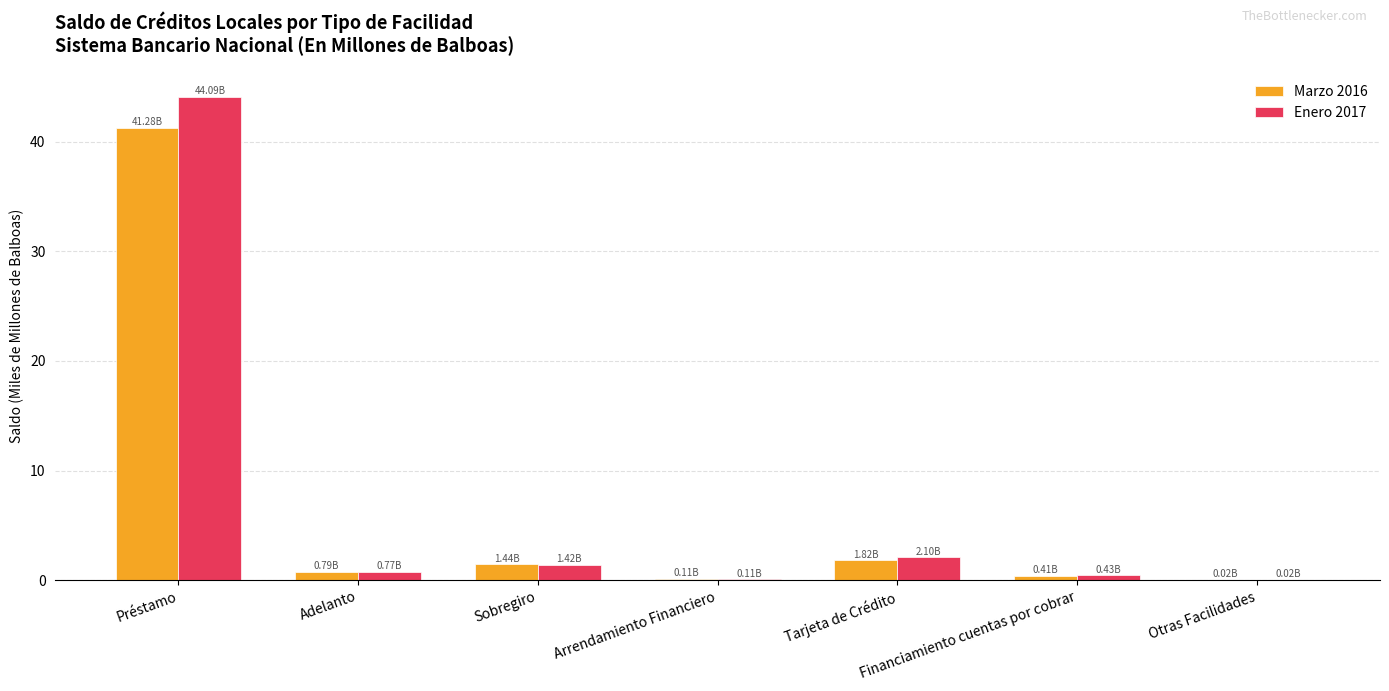

Is the value of Marzo 2016 at Financiamiento cuentas por cobrar greater than the value of Enero 2017 at Tarjeta de Crédito?

No